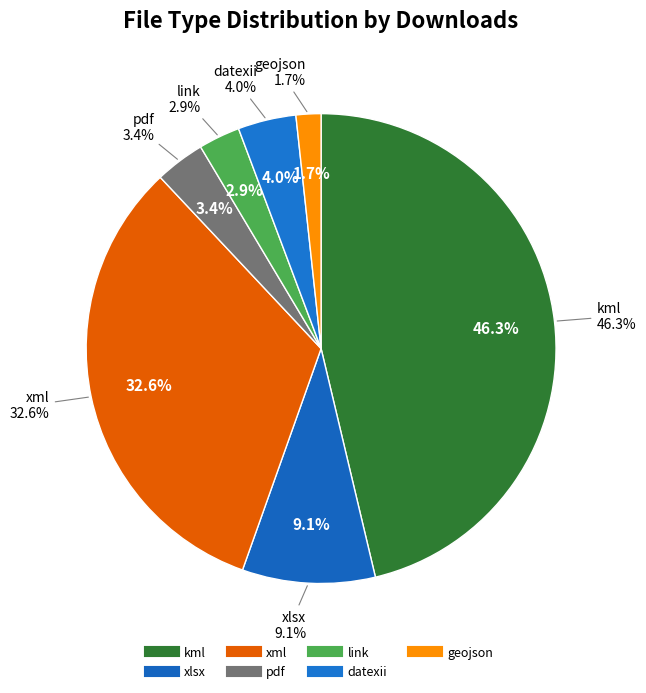

Which slice is the smallest?

geojson